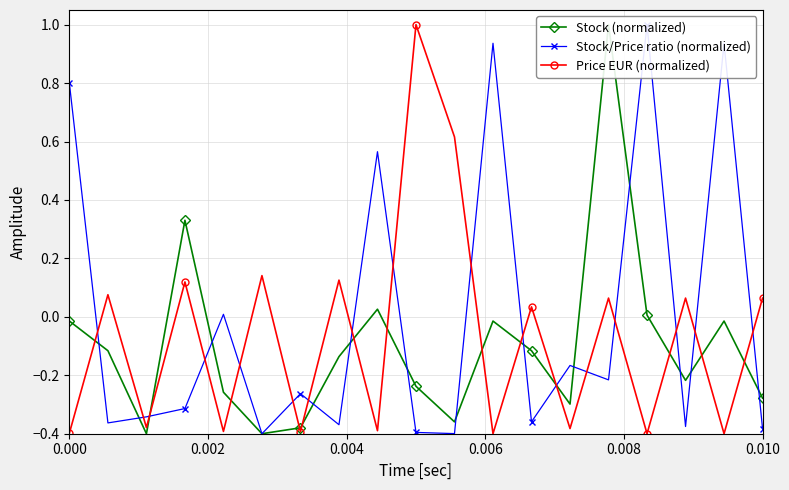

In Price EUR (normalized), how many points are higher than both neighbors (excluding endpoints)?

8